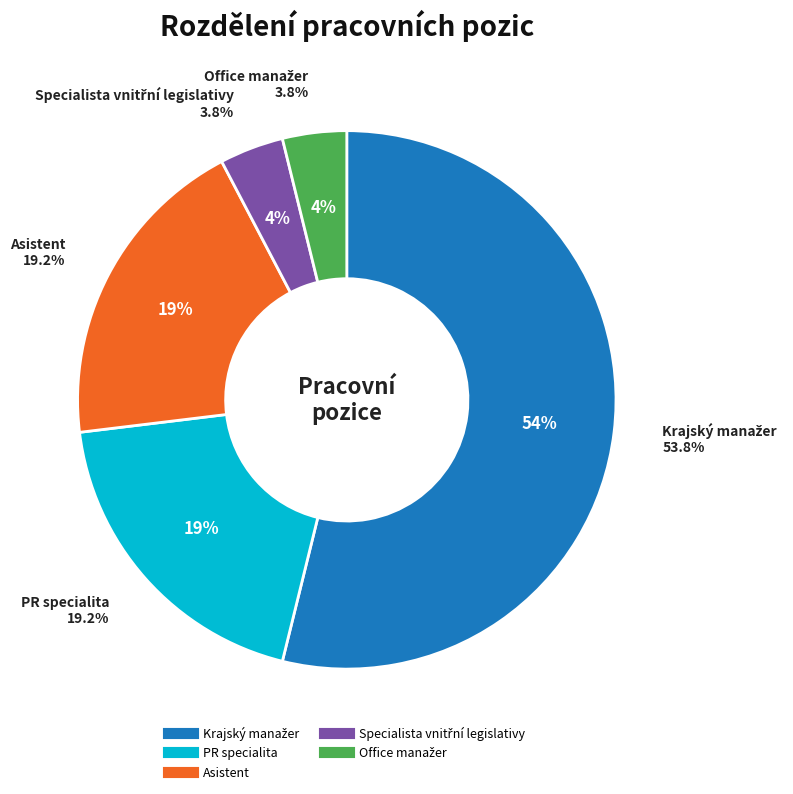

To the nearest percent, what is the difference between the Asistent and Krajský manažer slice percentages?

35%